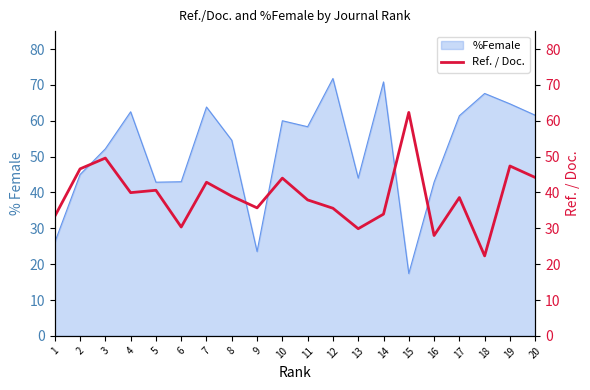

How many data points are less than 38?

9